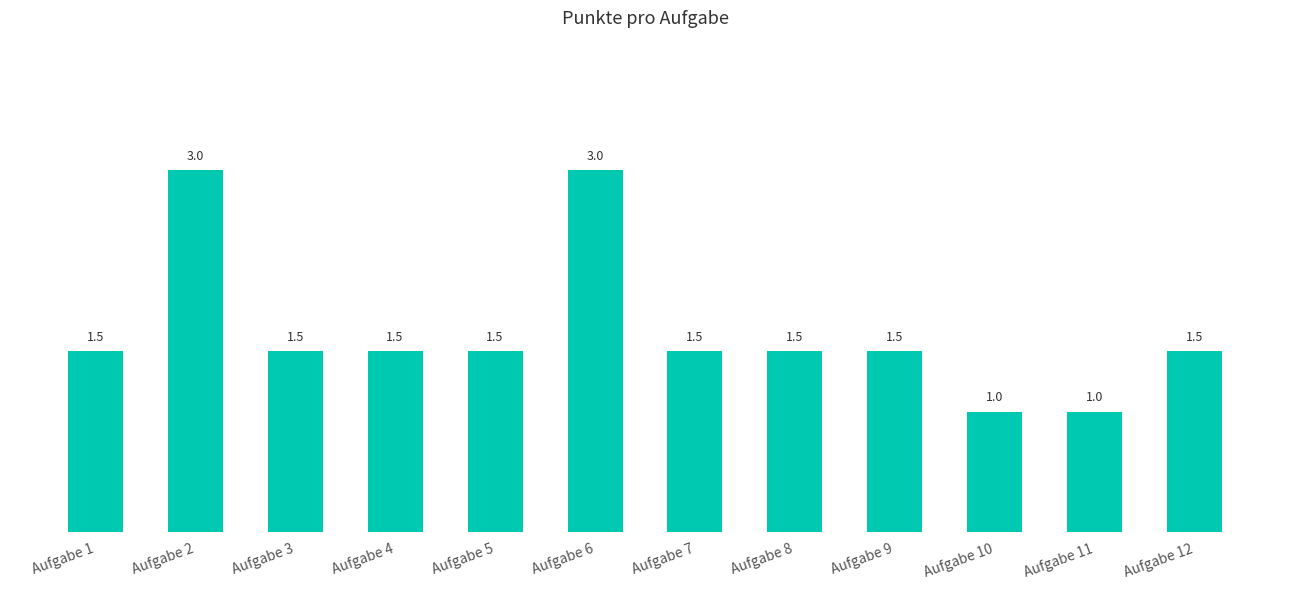

The value at Aufgabe 11 is 0.7. True or false?

False